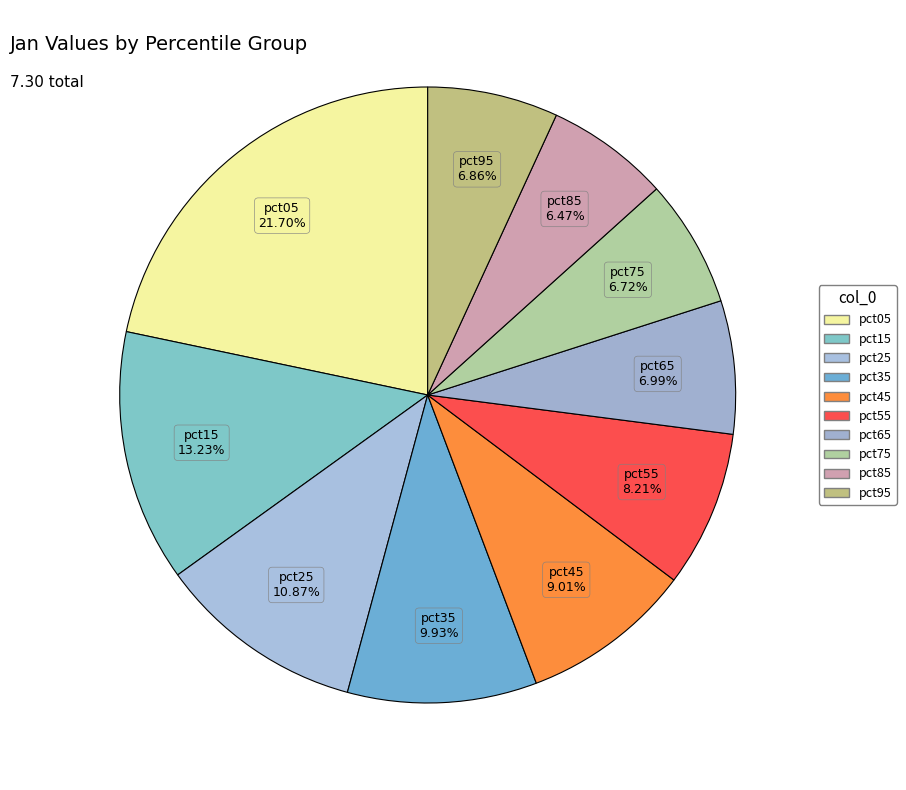

To the nearest percent, what is the average slice percentage?

10%